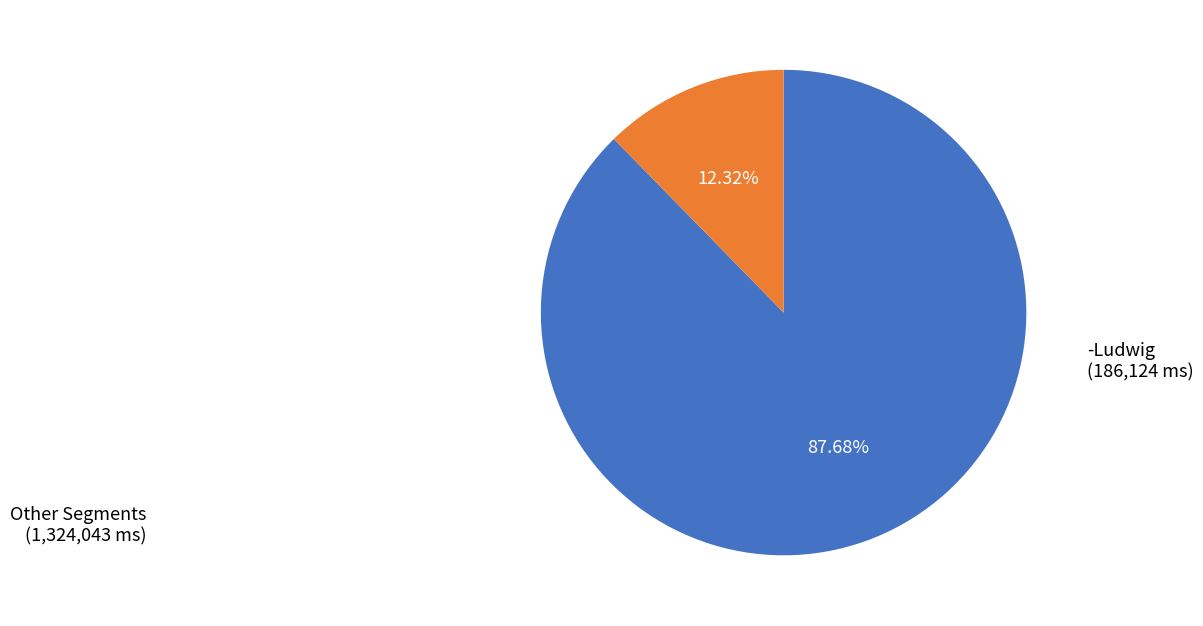

Does any single category account for the majority?

Yes